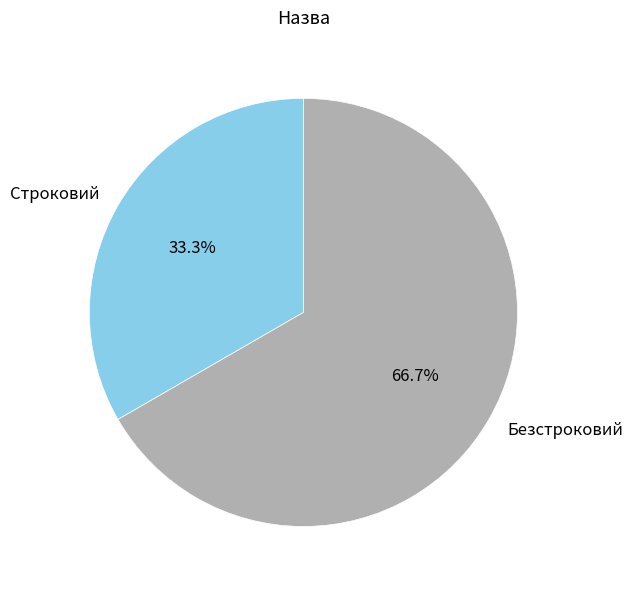

What percentage do Строковий and Безстроковий together represent?

100.0%